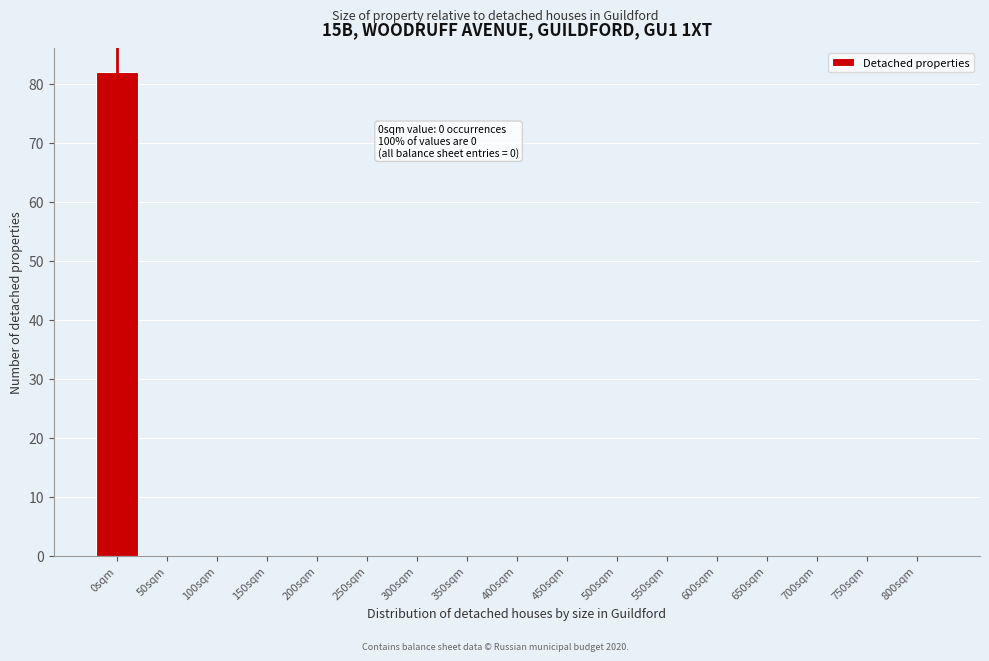

Reading right to left, what are all the values shown in this chart?

800sqm=0	750sqm=0	700sqm=0	650sqm=0	600sqm=0	550sqm=0	500sqm=0	450sqm=0	400sqm=0	350sqm=0	300sqm=0	250sqm=0	200sqm=0	150sqm=0	100sqm=0	50sqm=0	0sqm=82